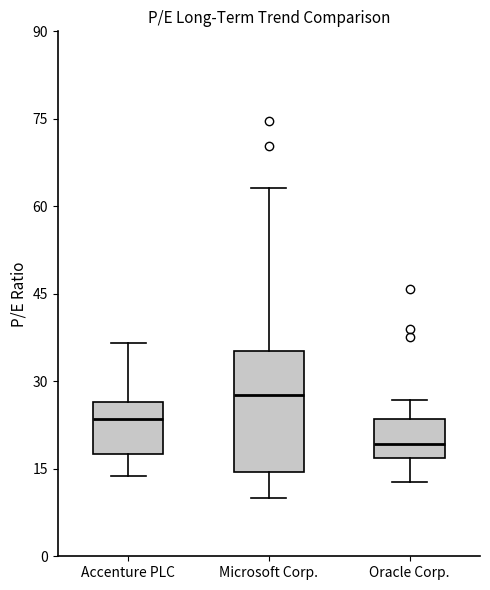

Which box has the lowest median line?

Oracle Corp.